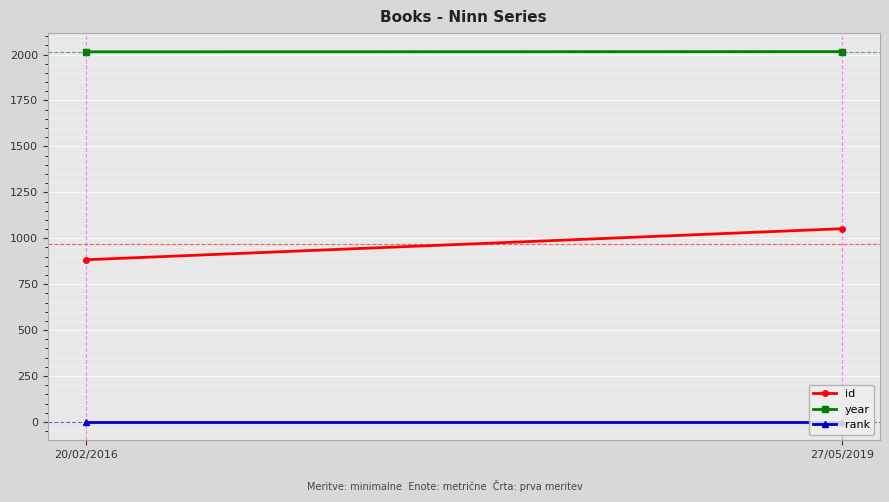

Reading left to right, extract all data points from this chart.

id: 20/02/2016=883	27/05/2019=1052
year: 20/02/2016=2015	27/05/2019=2016
rank: 20/02/2016=1	27/05/2019=1